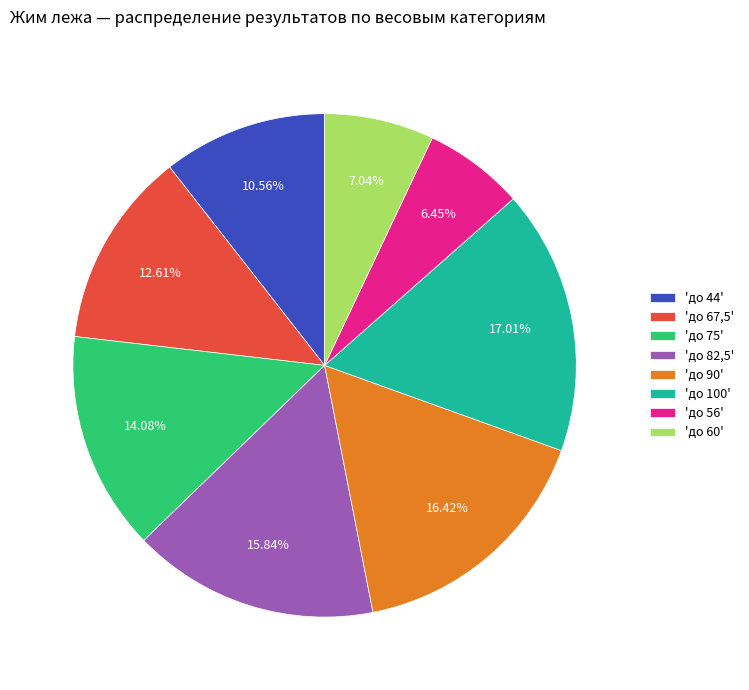

Which category has the biggest portion of the pie?

'до 100'